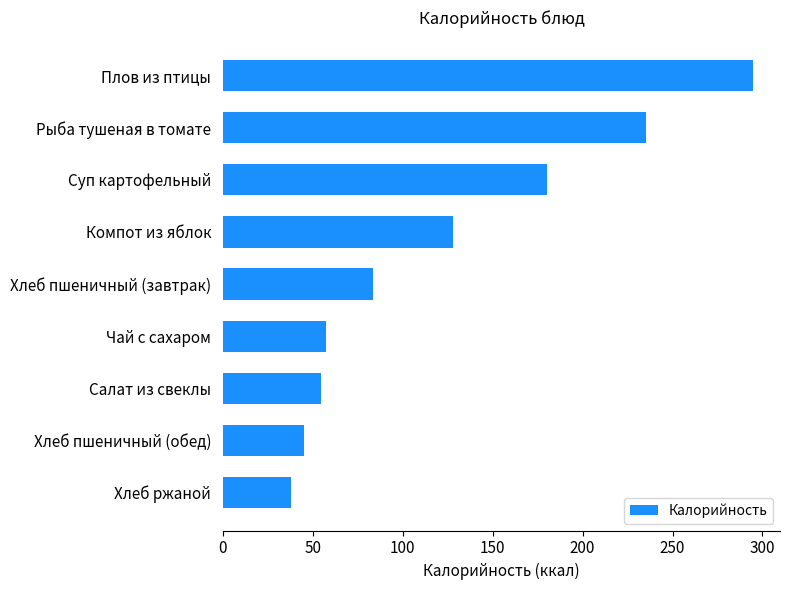

What is the difference between the values at Компот из яблок and Хлеб пшеничный (завтрак)?

44.6